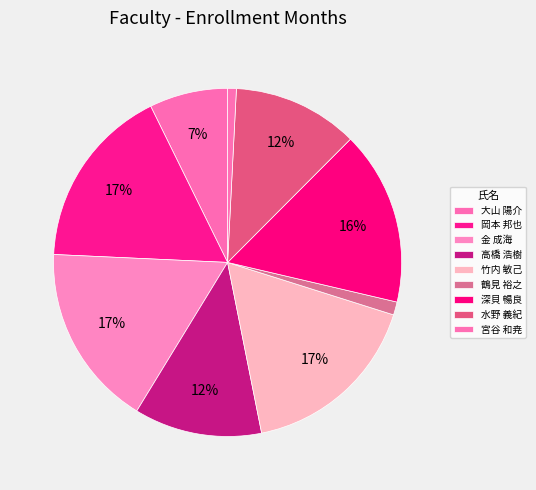

True or false: 宮谷 和尭 accounts for 1% of the total.

True